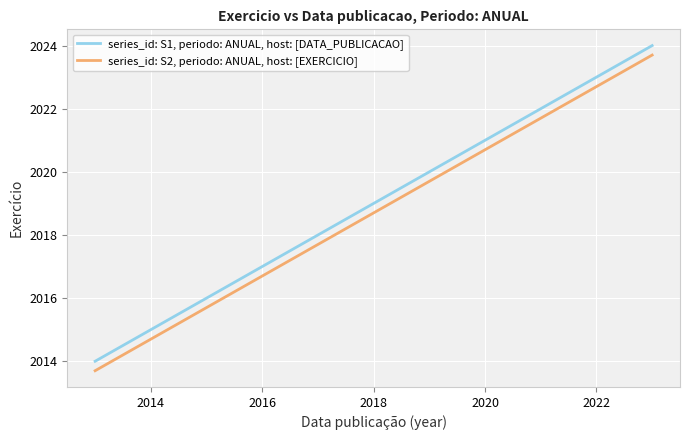

How many series_id: S1, periodo: ANUAL, host: [DATA_PUBLICACAO] values are between 2016 and 2022?

7